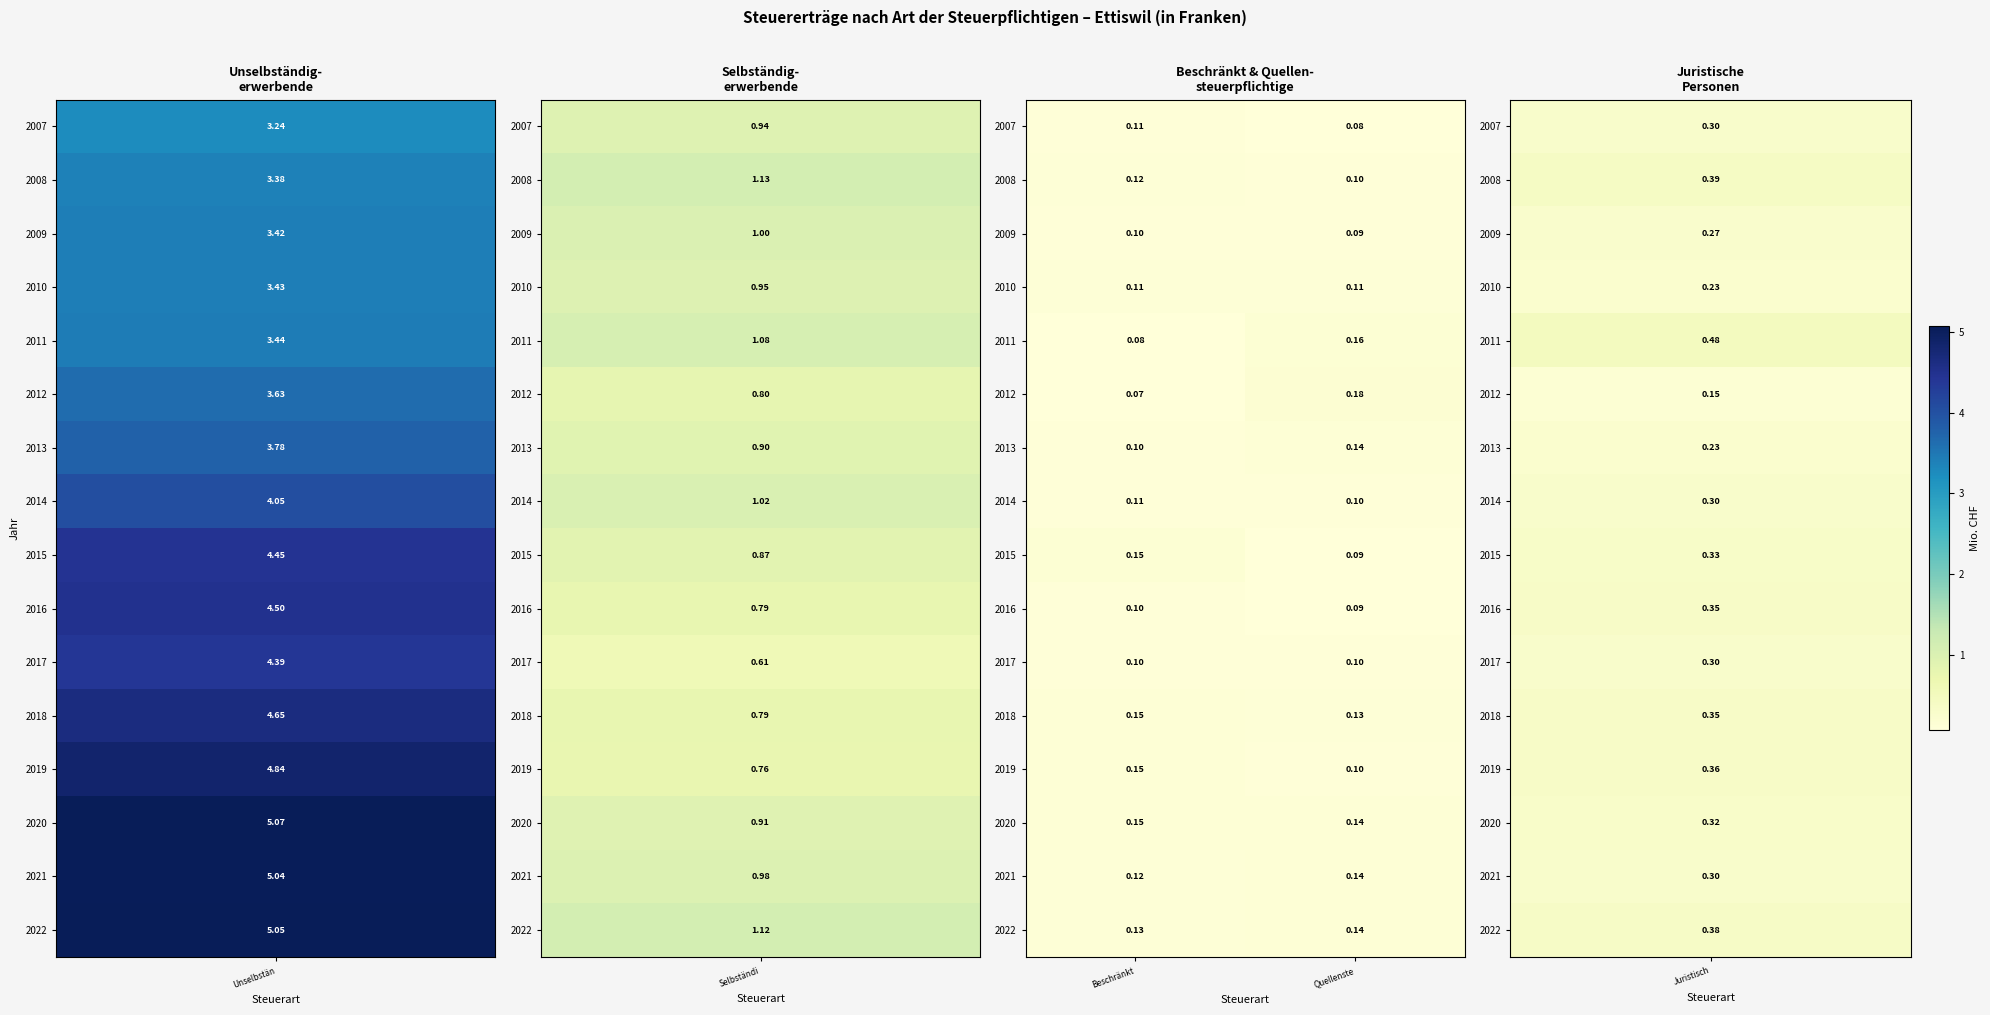

At how many categories does at least one series exceed 0?

2